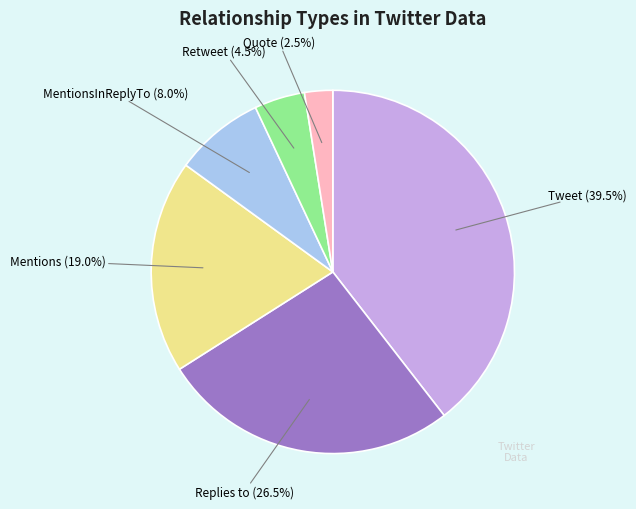

Is there any slice that represents more than half of the pie?

No